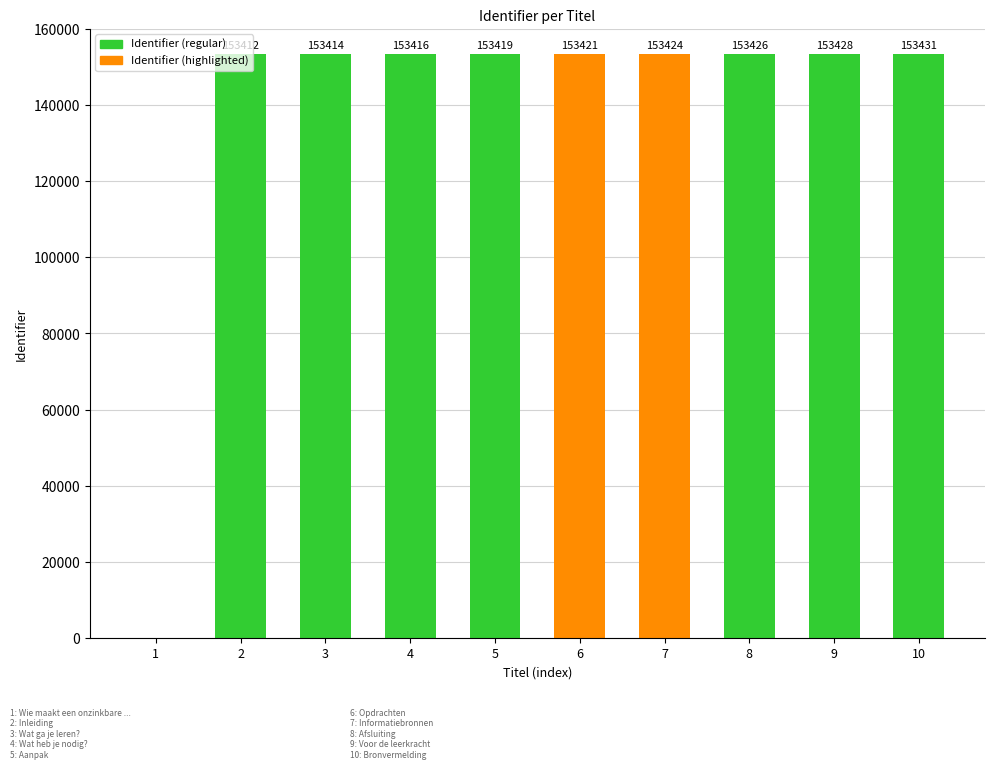

What is the average value?

138079